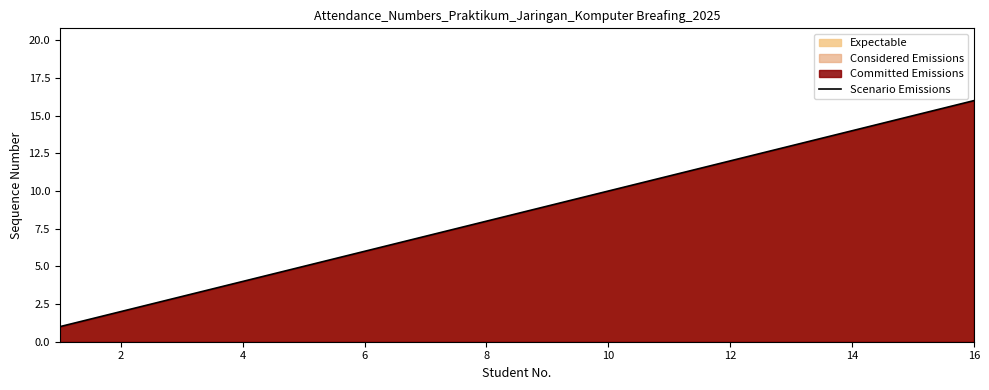

What is the difference between the maximum and minimum values?

15